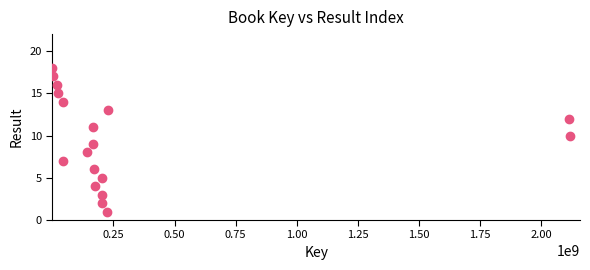

What is the range of Y values (max minus min)?

17